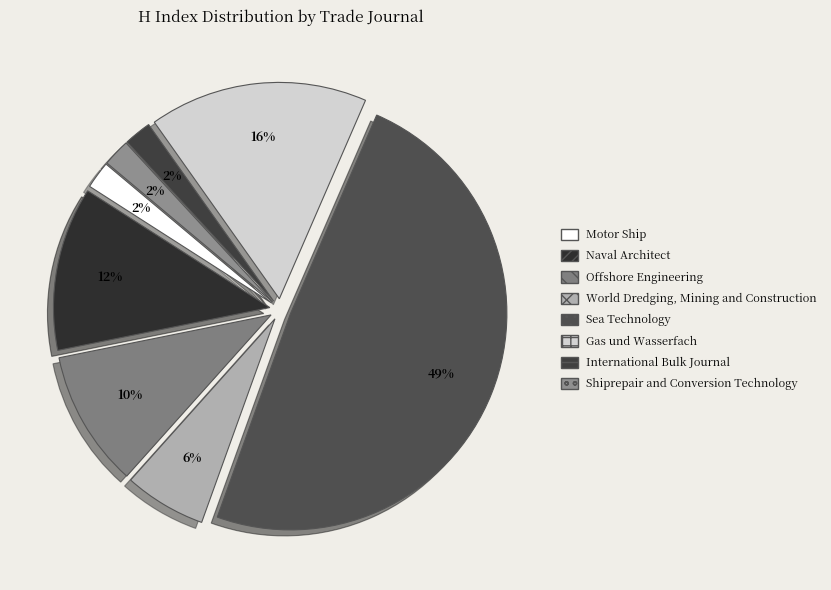

Which has a higher value, Shiprepair and Conversion Technology or Sea Technology?

Sea Technology